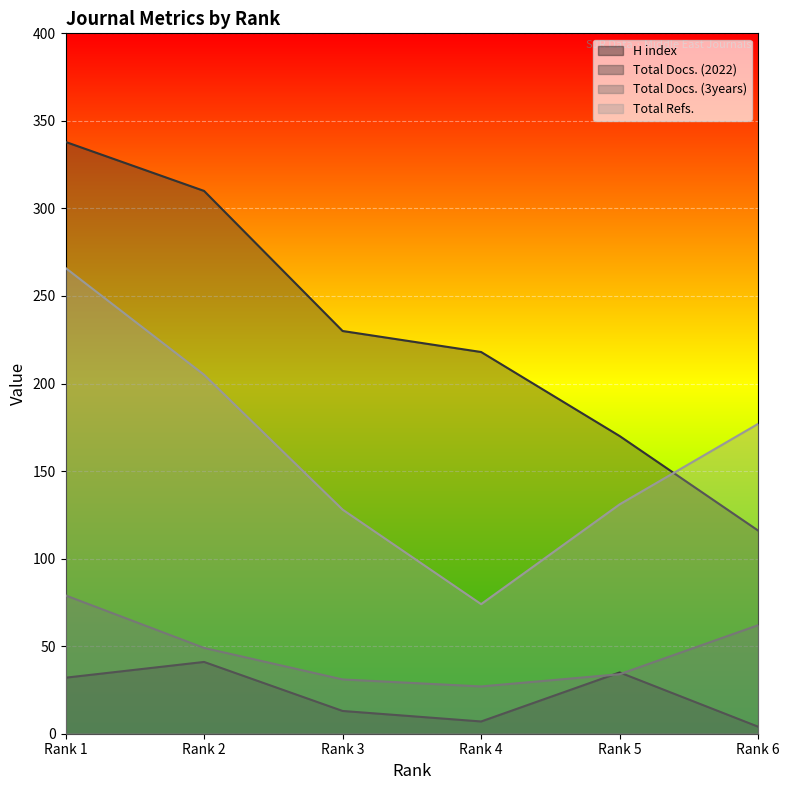

Reading right to left, what are all the values shown in this chart?

H index: 4	35	7	13	41	32
Total Docs. (2022): 116	170	218	230	310	338
Total Docs. (3years): 62	34	27	31	49	79
Total Refs.: 177	131	74	128	205	266